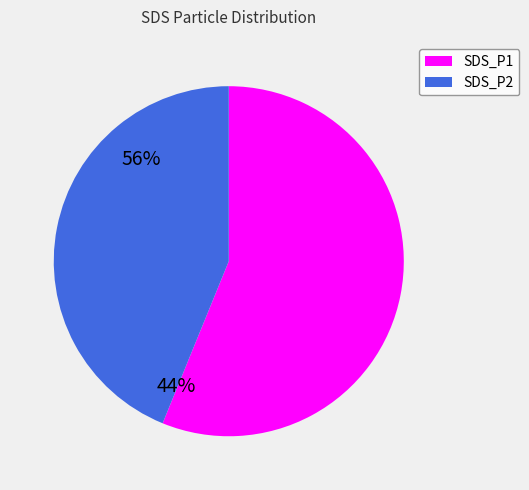

What is the smallest slice in the pie chart?

SDS_P2